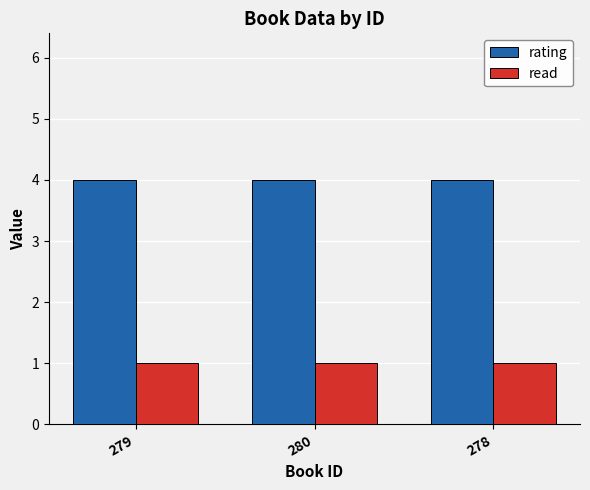

Count the number of categories in the chart.

3